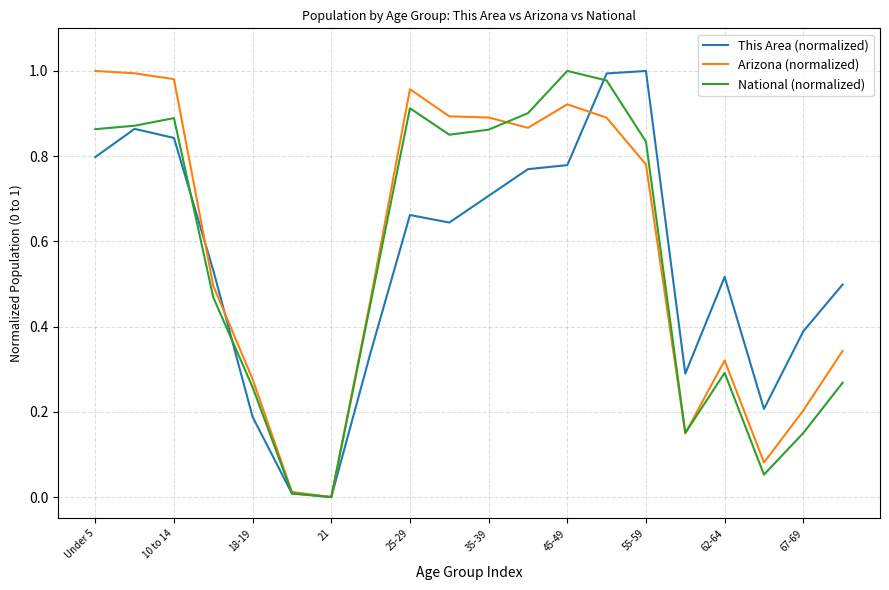

The This Area (normalized) series shows 1.6 at 55-59. True or false?

False